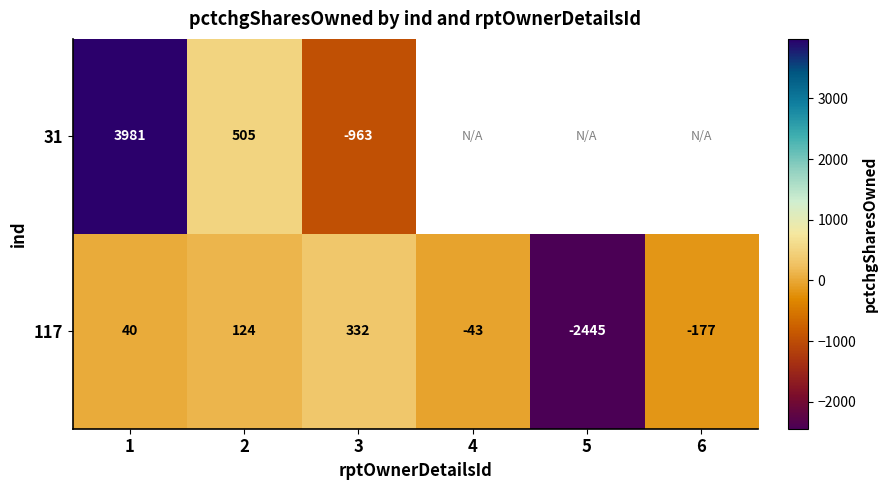

List the labels in order of 117 value, smallest first.

5, 6, 4, 1, 2, 3